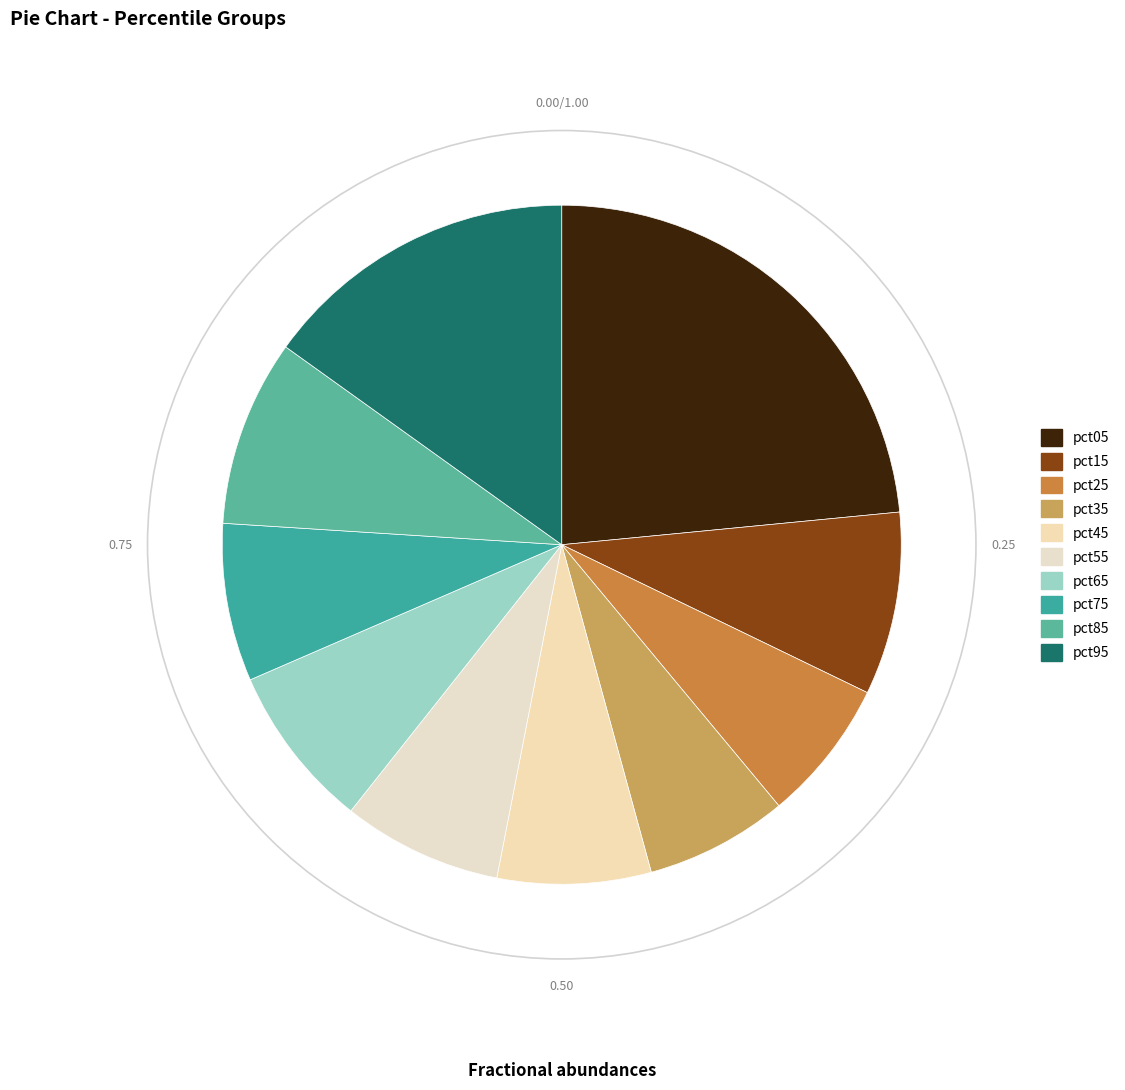

To the nearest percent, what percentage of the pie is pct85?

9%